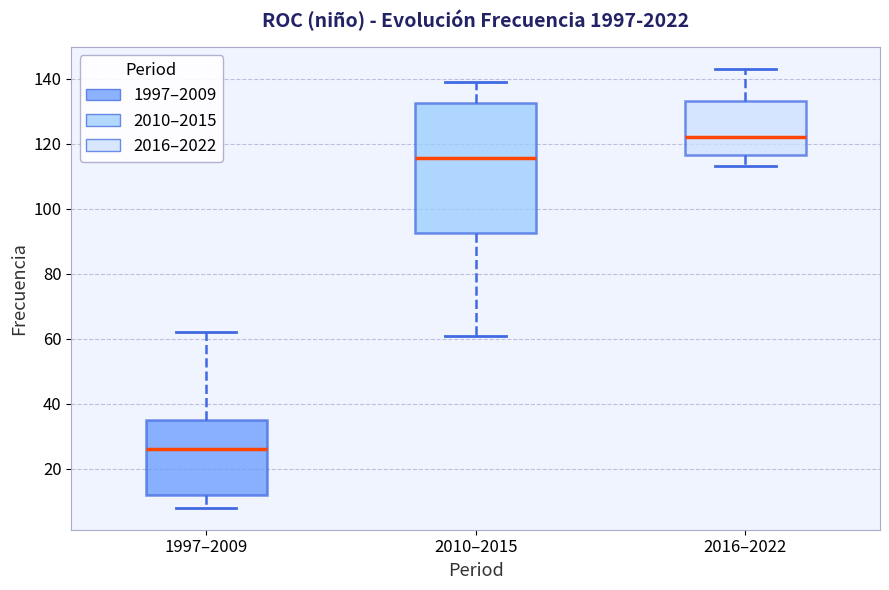

Which box has the lowest median line?

1997–2009